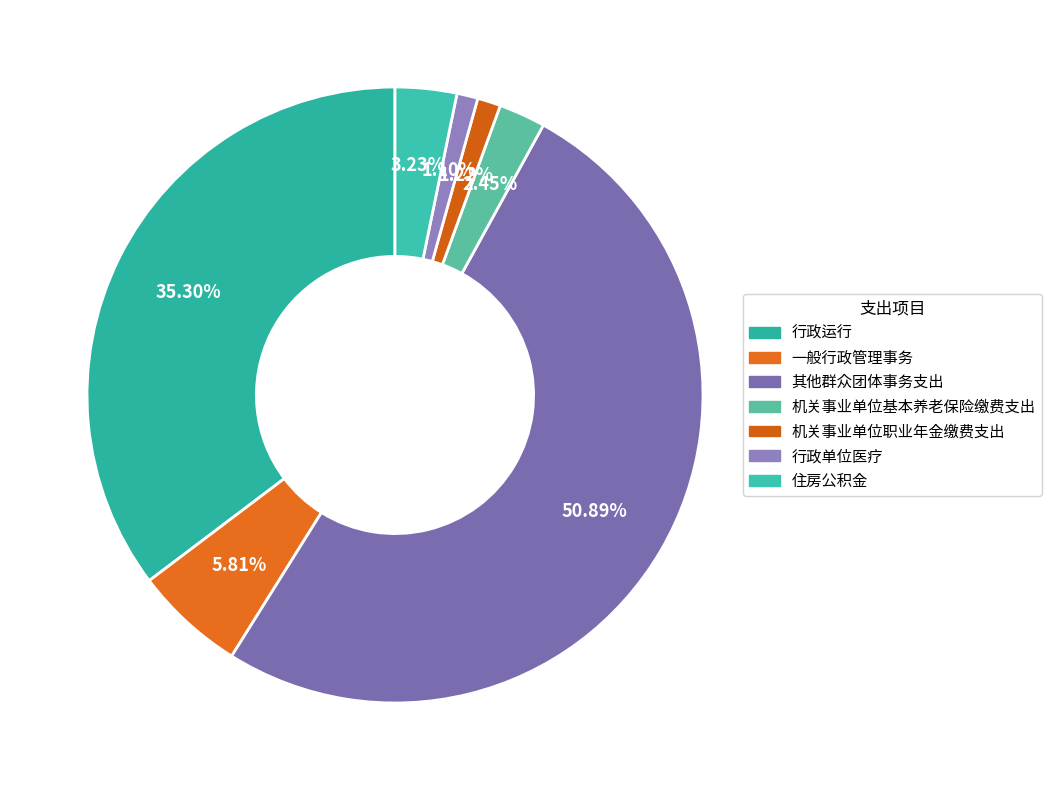

How many slices are in this pie chart?

7